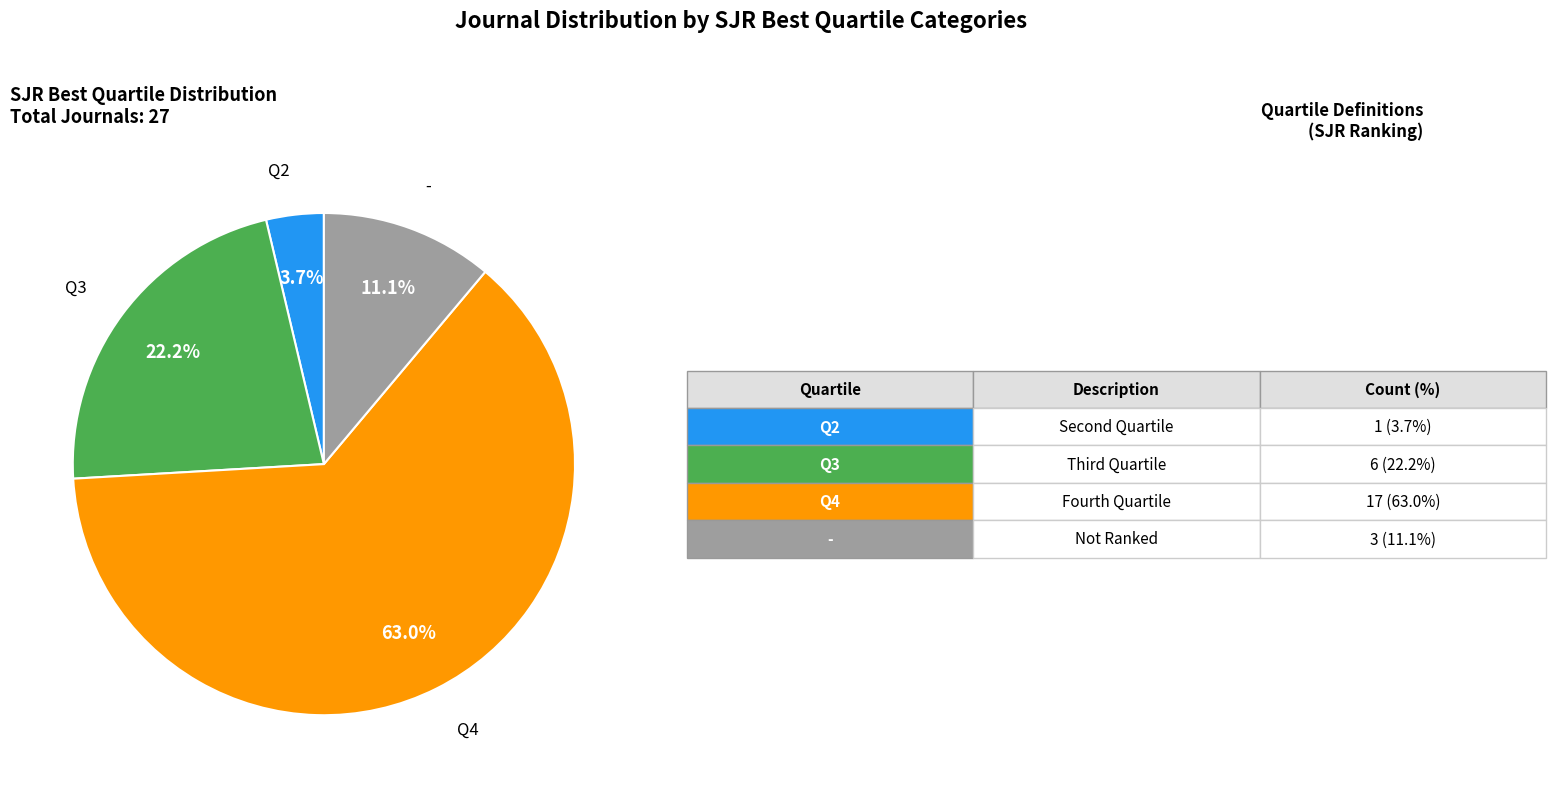

Count the number of slices in the pie.

4